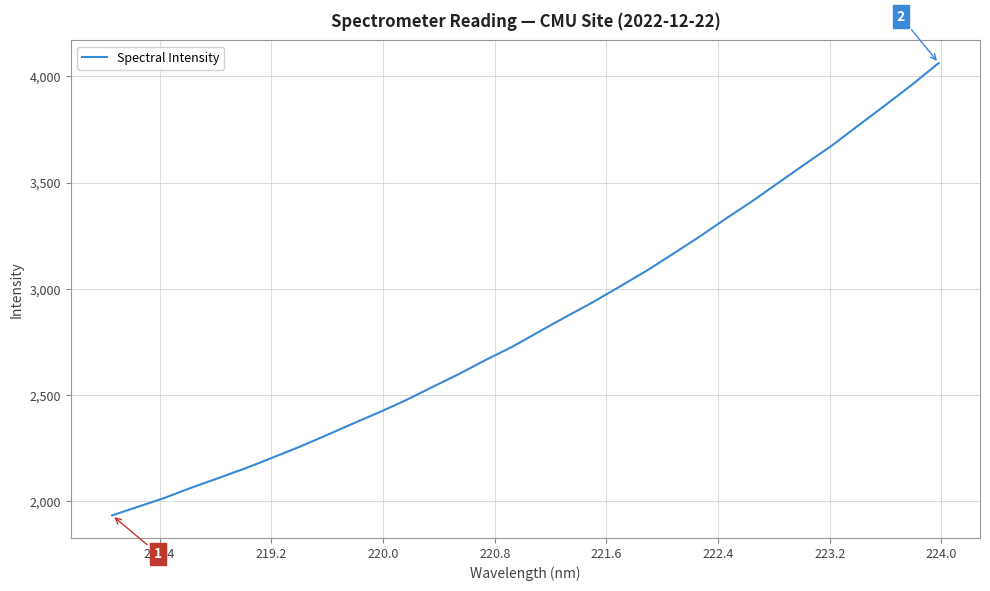

How many lines are shown in the chart?

1